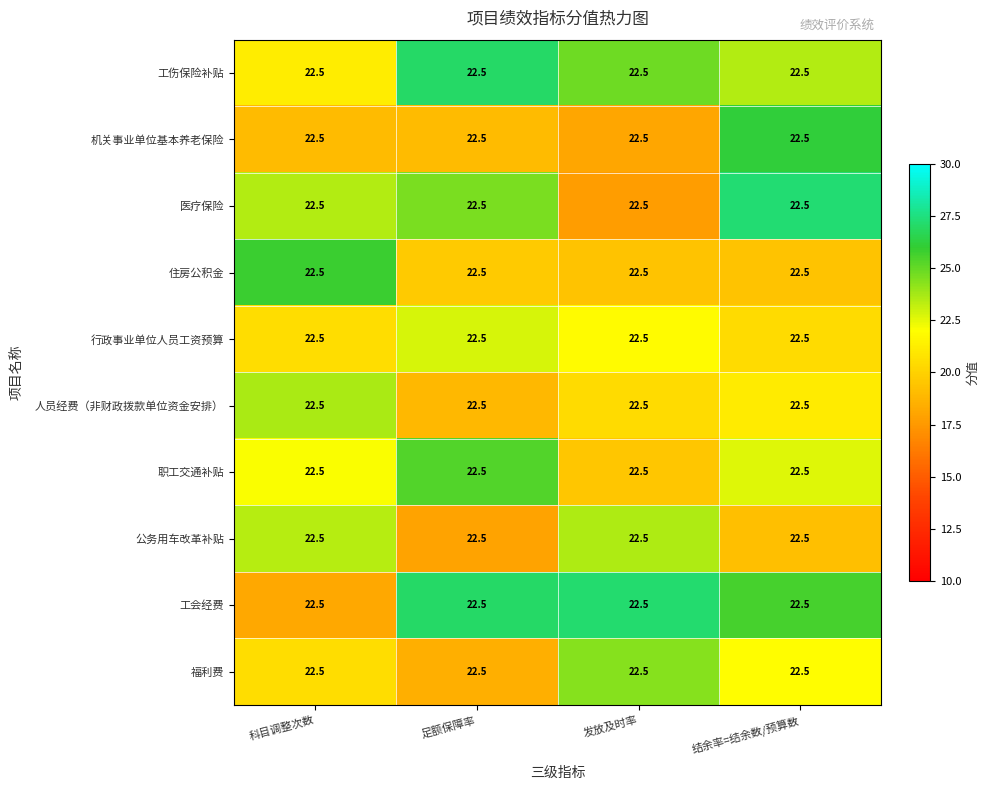

Rank the series by their maximum value, from highest to lowest.

医疗保险, 工会经费, 工伤保险补贴, 机关事业单位基本养老保险, 住房公积金, 职工交通补贴, 福利费, 人员经费（非财政拨款单位资金安排）, 公务用车改革补贴, 行政事业单位人员工资预算